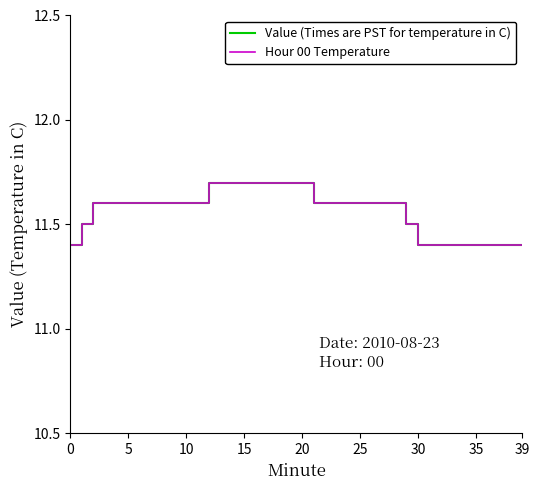

Is this an area chart (filled region under the line)?

No